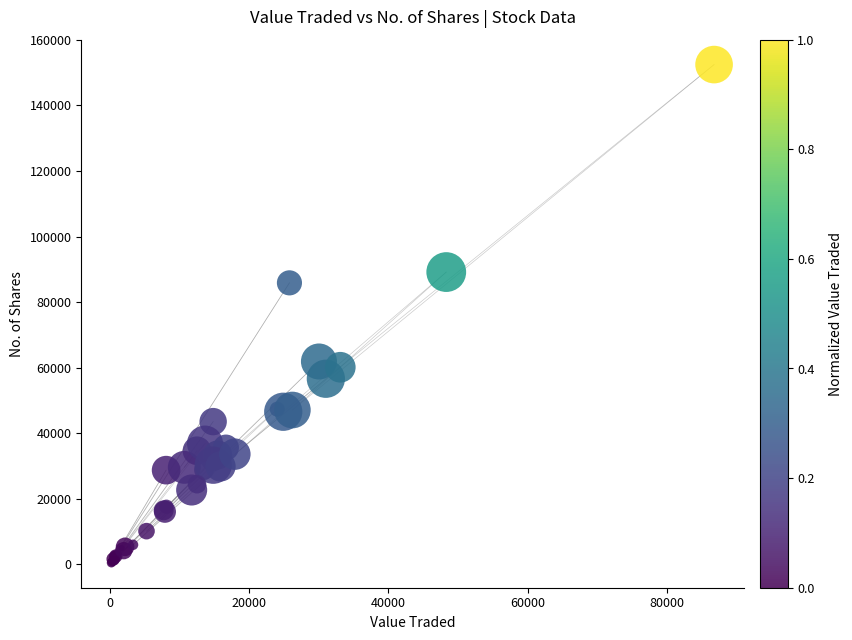

What Y value in the scatter plot is closest to 76475?

85880